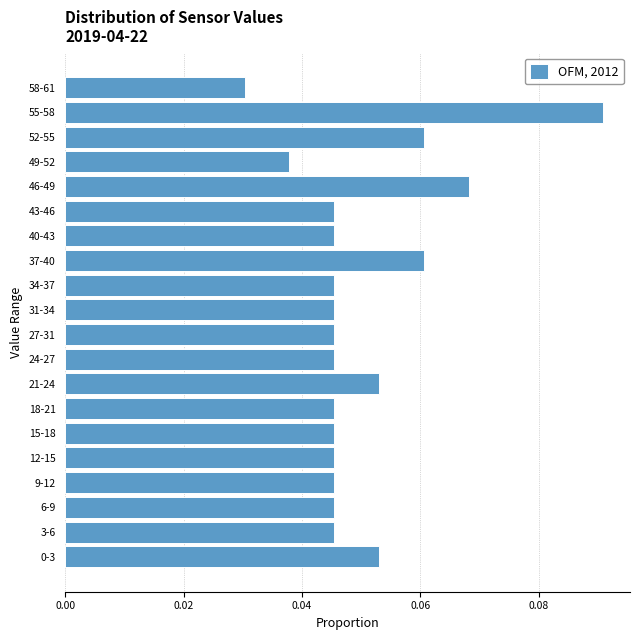

The value at 0-3 is 0.0. True or false?

False